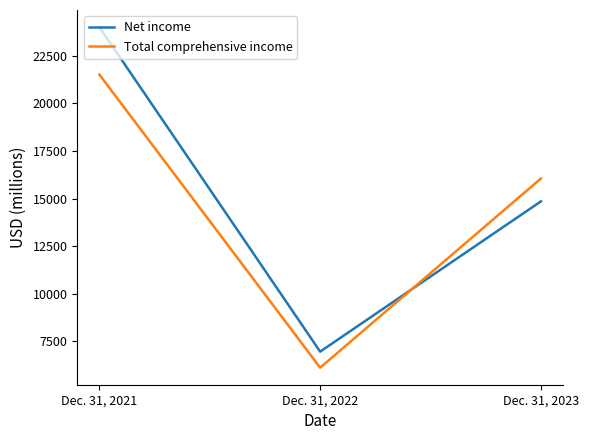

What is the average value of the Total comprehensive income series?

14563